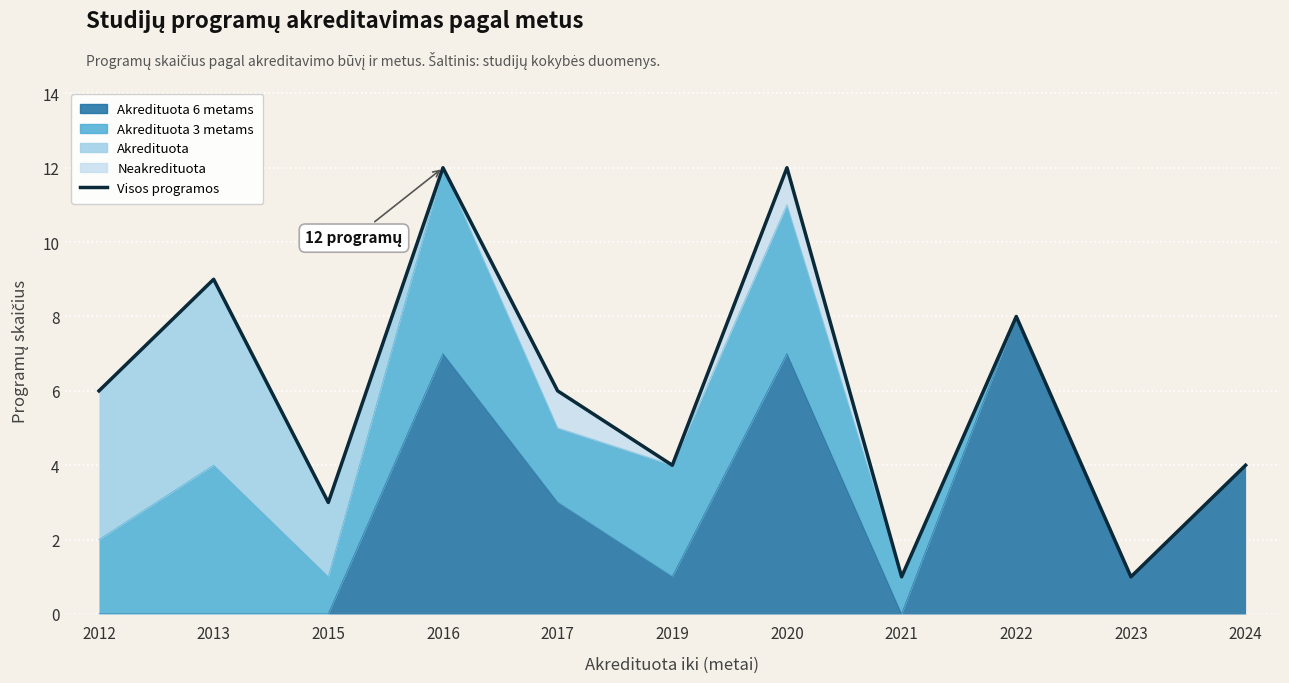

Rank the categories by value from lowest to highest.

2021, 2023, 2015, 2019, 2024, 2012, 2017, 2022, 2013, 2016, 2020